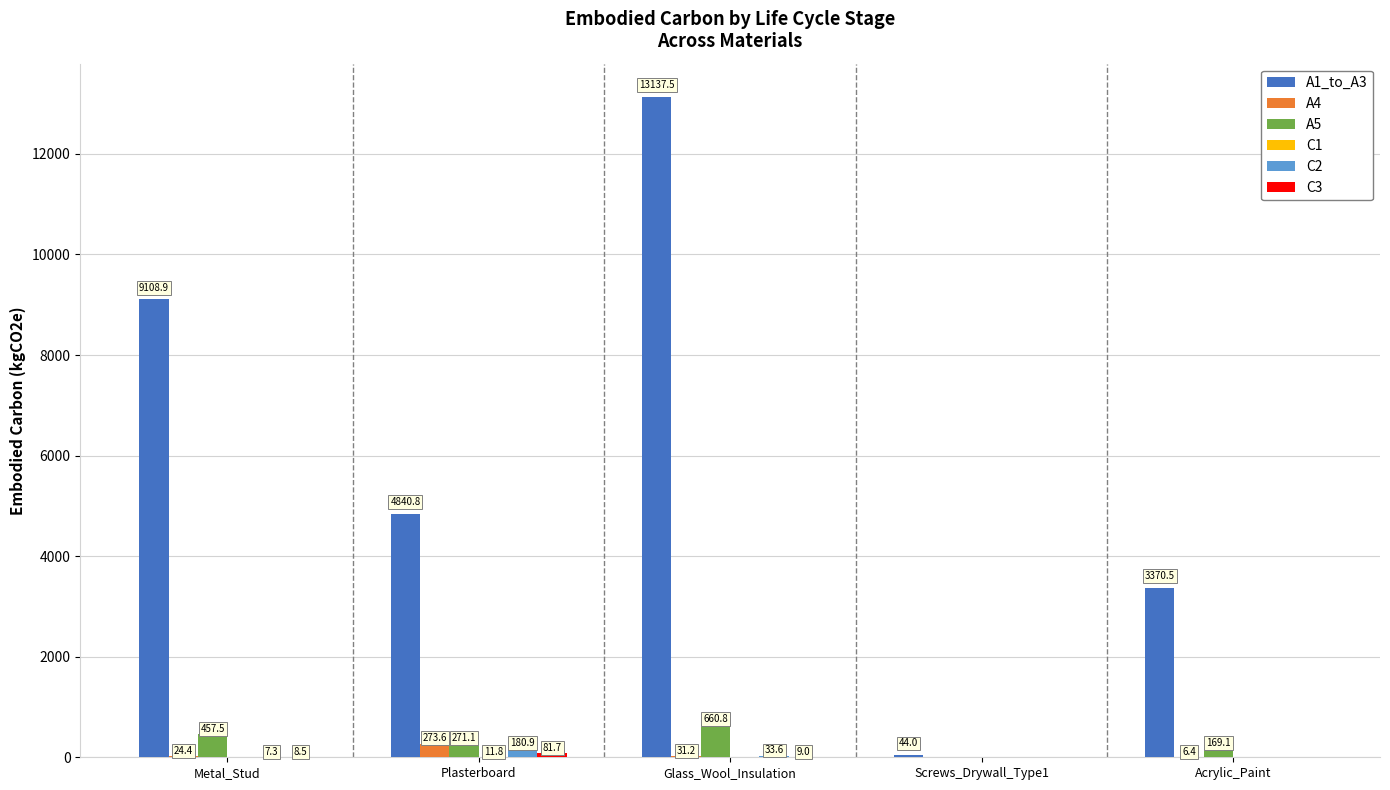

Where does the A4 series first go above 24?

Metal_Stud